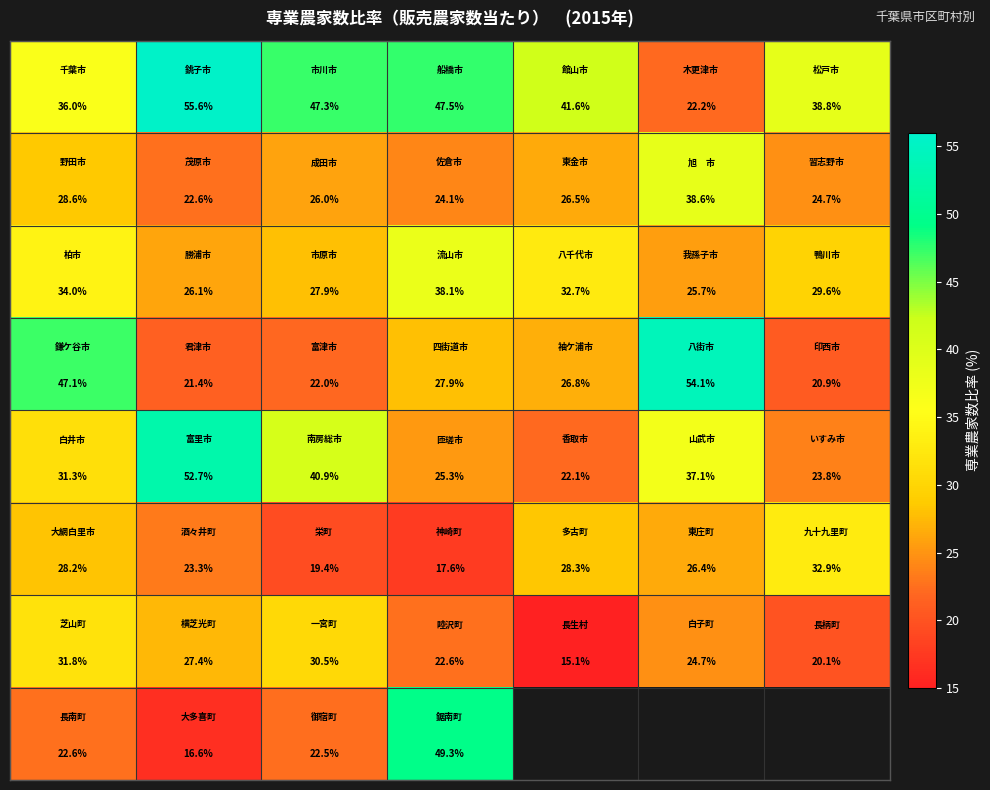

What is the spread (max minus min) of values at 3?

31.7